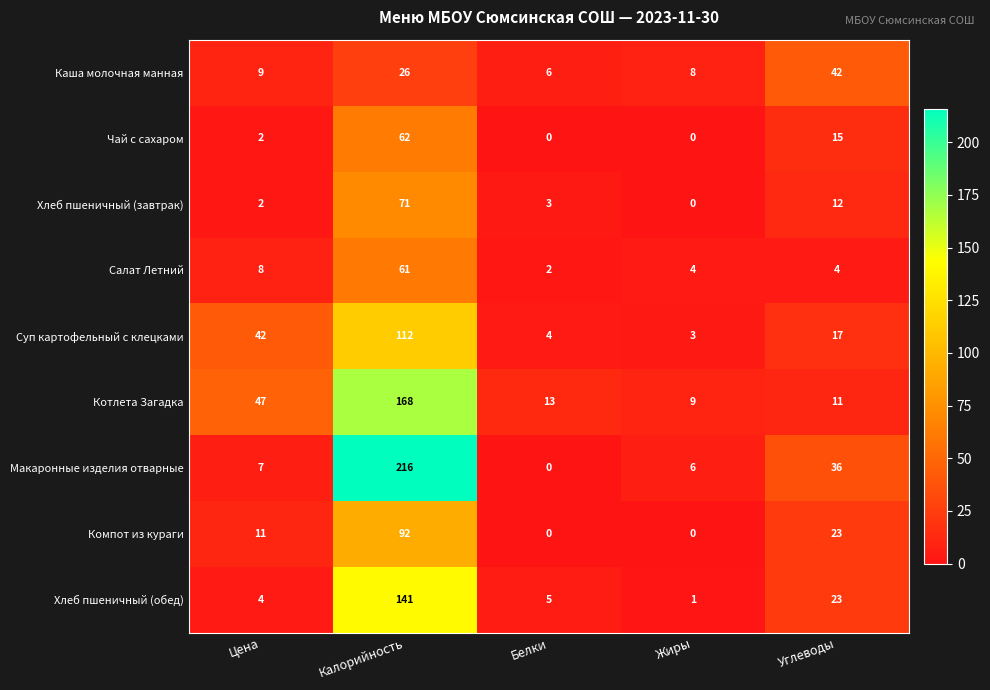

At which category does the chart reach its peak across all series?

Калорийность